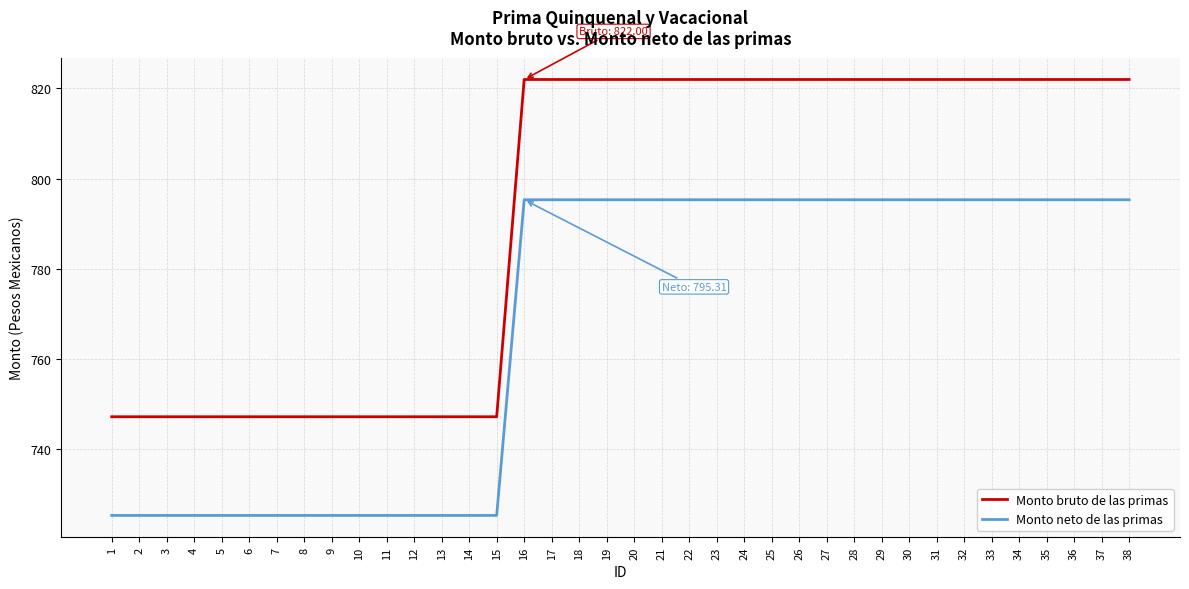

How many values in the Monto neto de las primas series exceed 795?

23